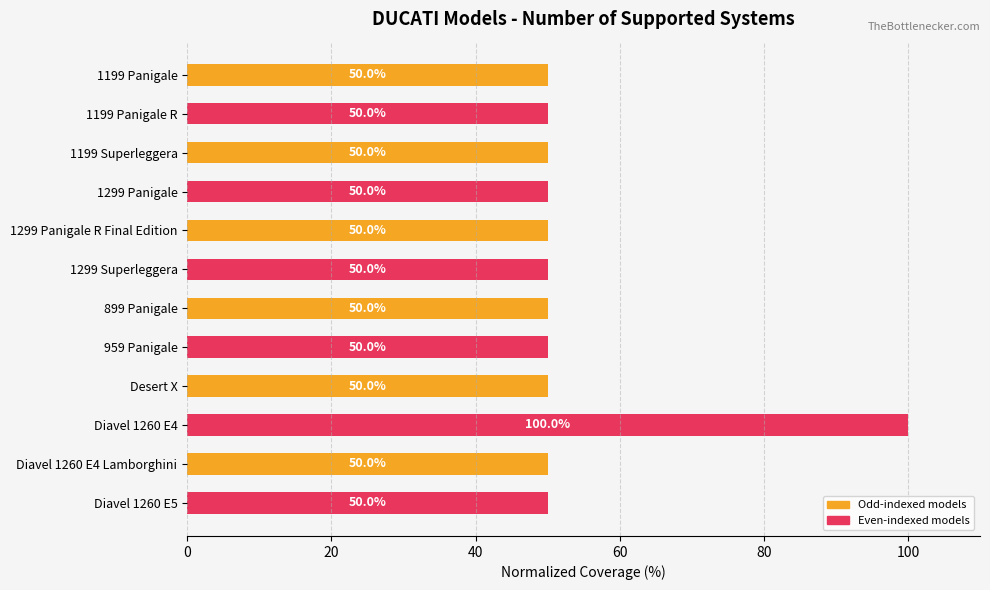

What is the value of the 9th bar from the top?

50